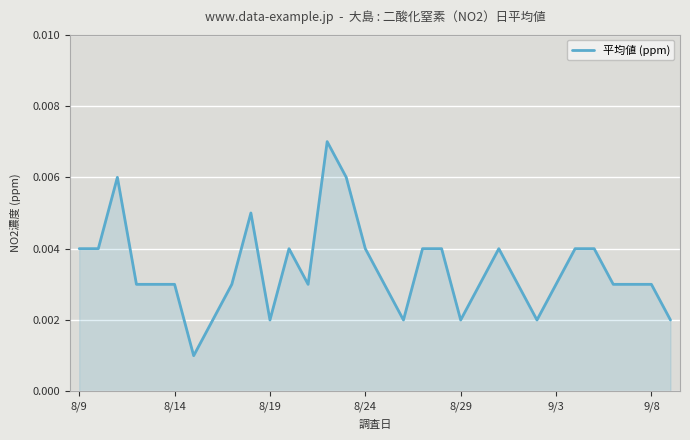

Does the chart have visible grid lines?

Yes